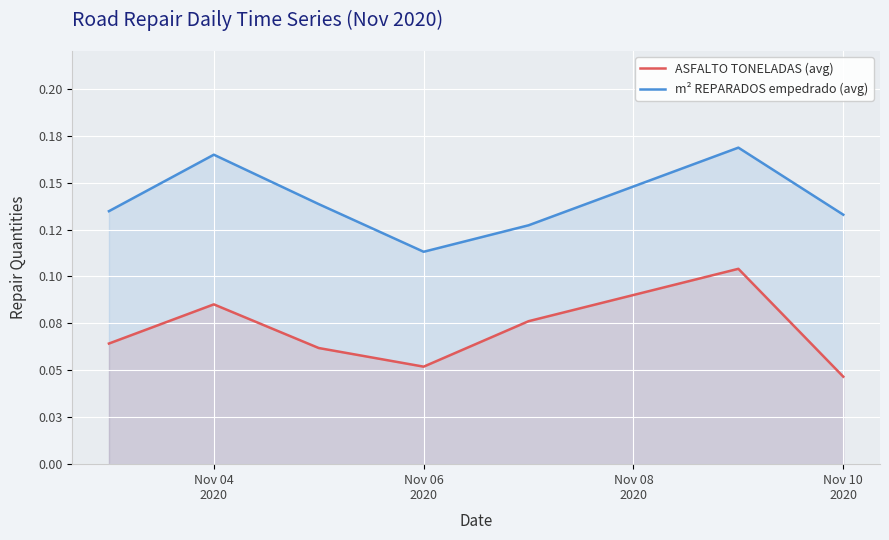

In m² REPARADOS empedrado (avg), how many points are higher than both neighbors (excluding endpoints)?

2